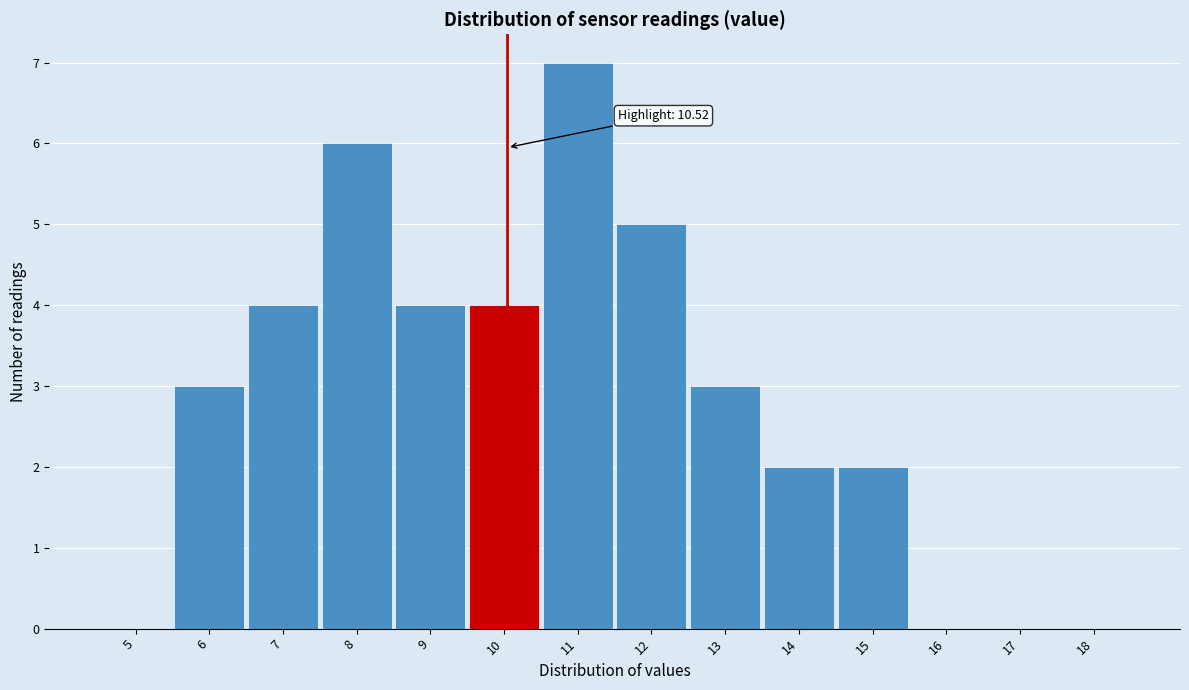

Reading right to left, transcribe all the data shown in this chart.

18=0	17=0	16=0	15=2	14=2	13=3	12=5	11=7	10=4	9=4	8=6	7=4	6=3	5=0